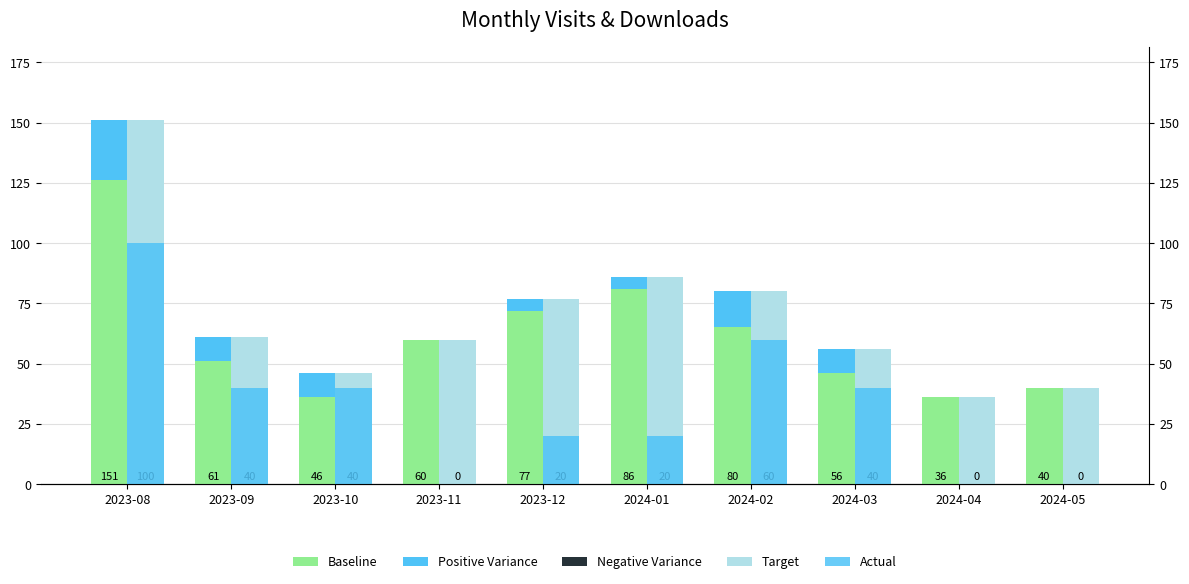

What are all the series names shown in the legend?

Baseline, Positive Variance, Negative Variance, Target, Actual